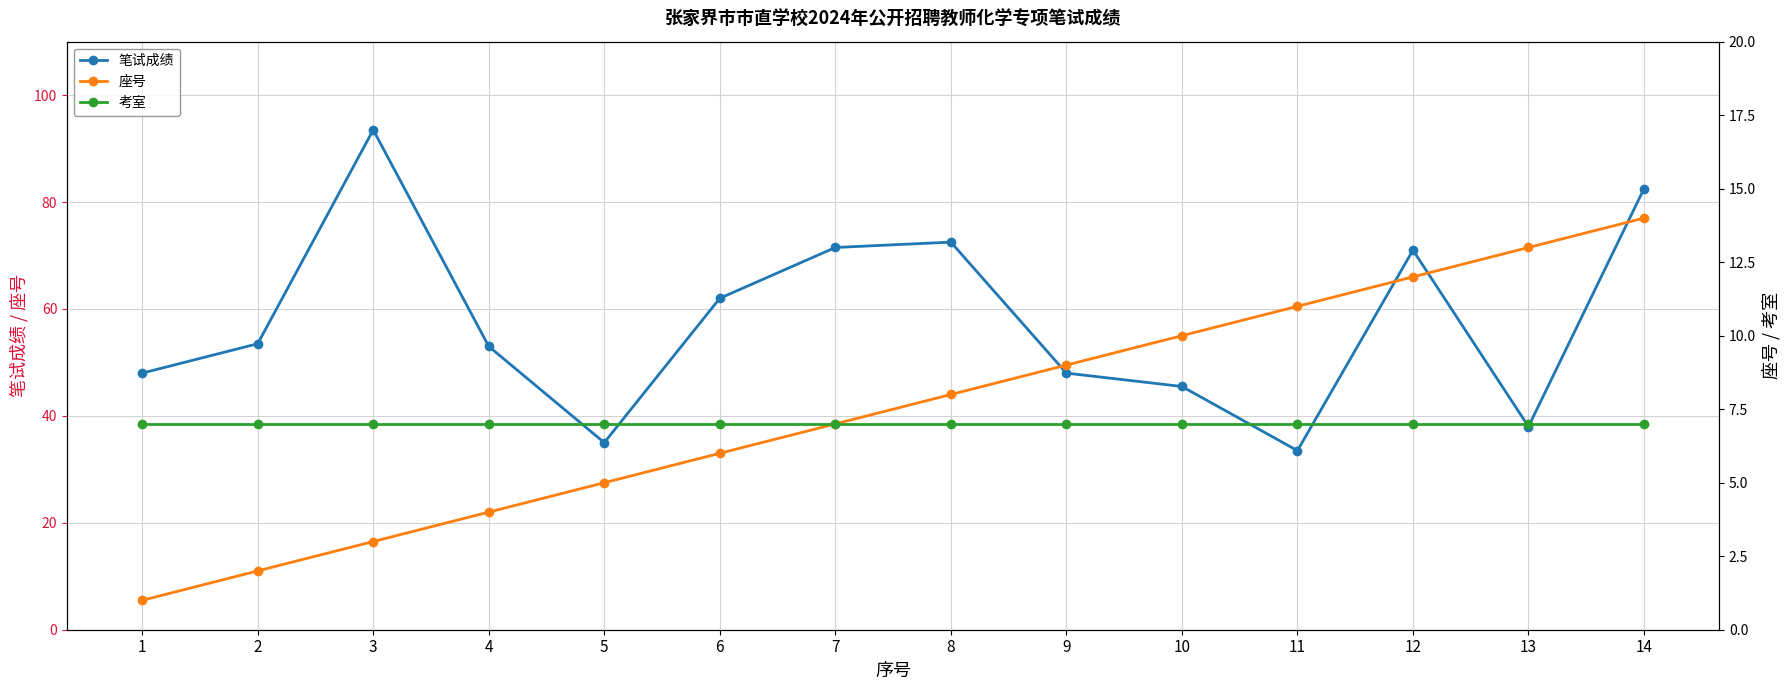

At how many categories does at least one series exceed 81?

2